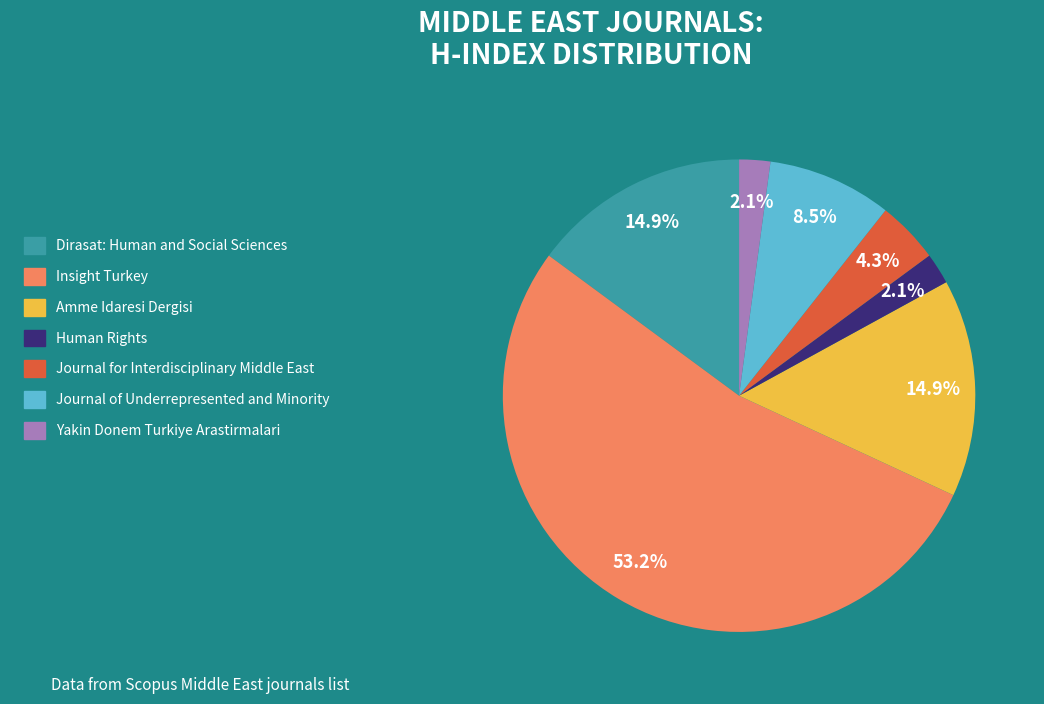

The Amme Idaresi Dergisi slice represents 3% of the pie. True or false?

False